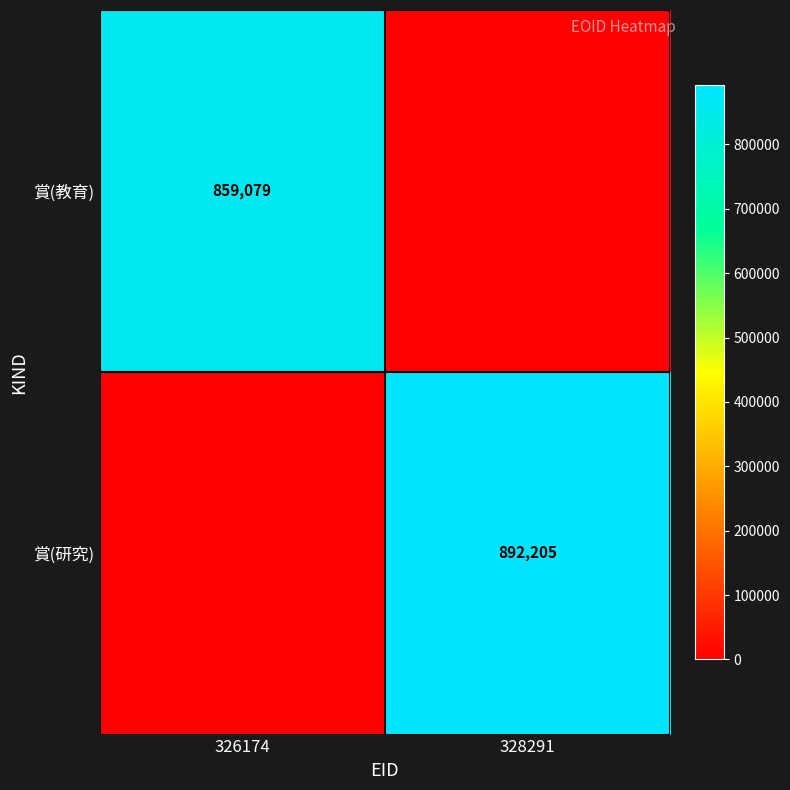

True or false: 賞(研究) has a value of 199624 at 328291.

False